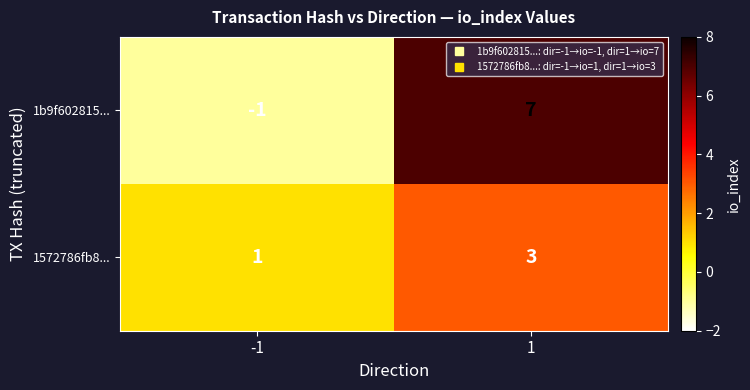

Is it true that 1572786fb8... equals 5 at 1?

False